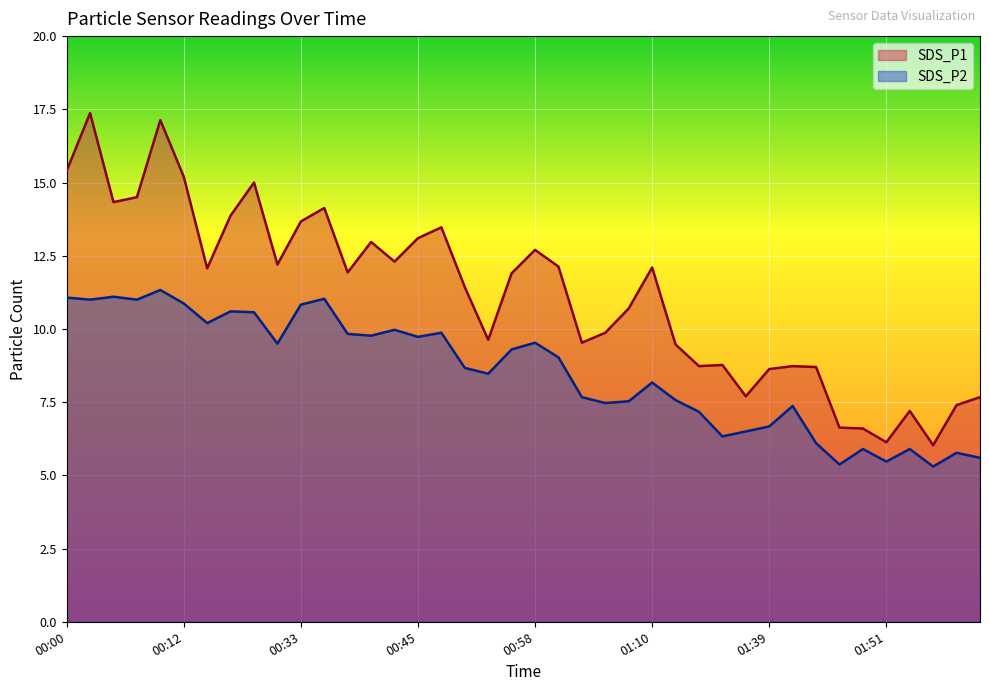

At which label does SDS_P2 first exceed 9?

00:00